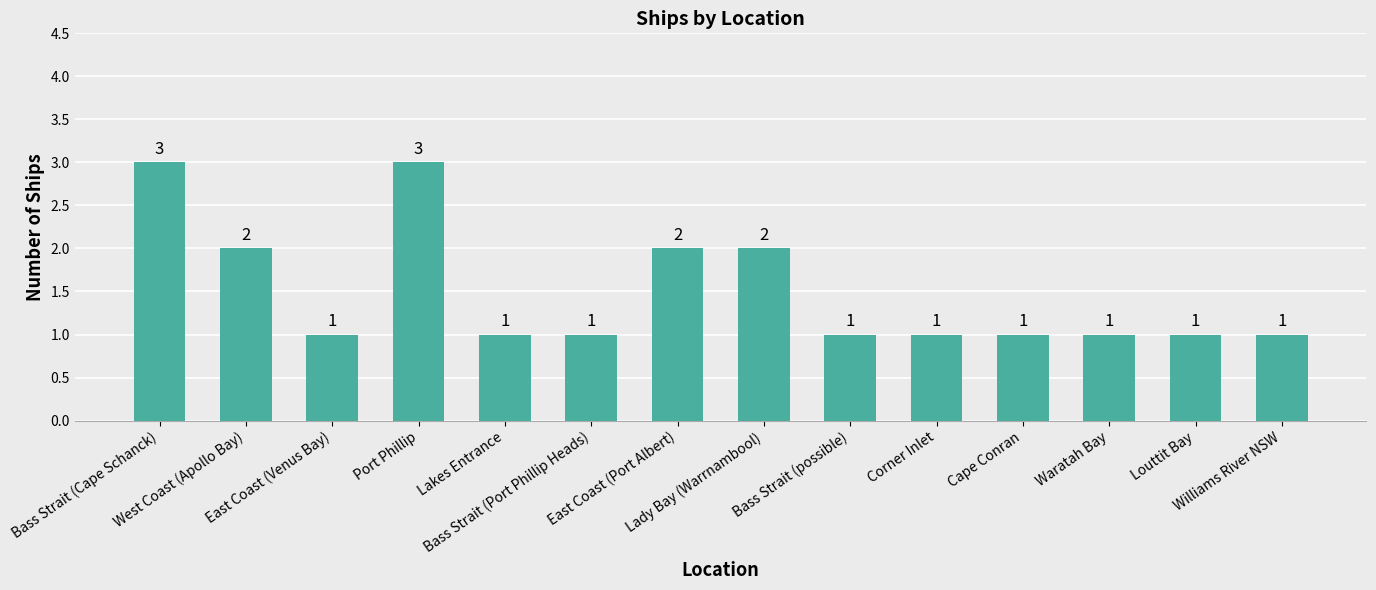

What is the maximum value shown in the chart?

3